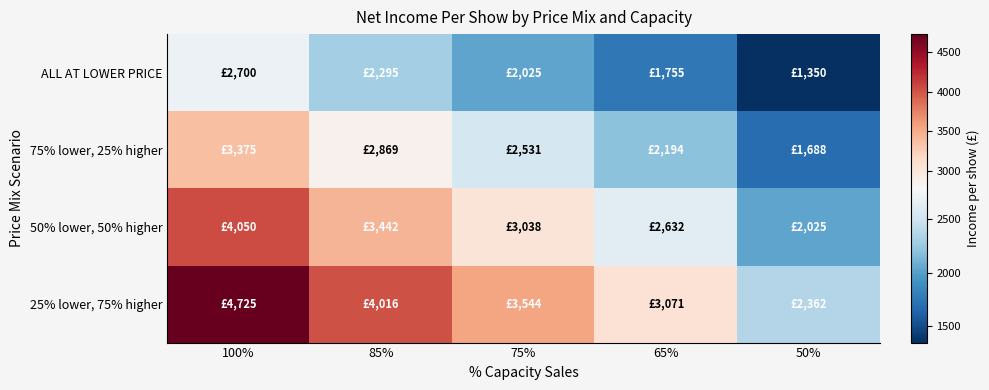

Which series has the largest total across all categories?

25% lower, 75% higher